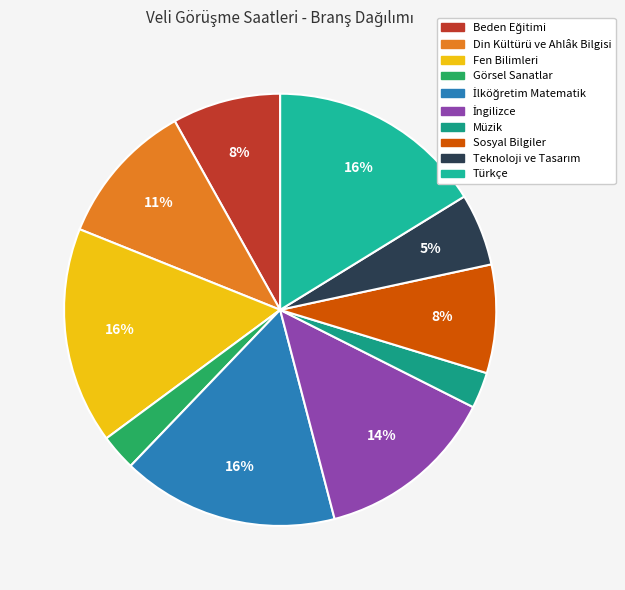

Rank the categories by value from highest to lowest.

Fen Bilimleri, İlköğretim Matematik, Türkçe, İngilizce, Din Kültürü ve Ahlâk Bilgisi, Beden Eğitimi, Sosyal Bilgiler, Teknoloji ve Tasarım, Görsel Sanatlar, Müzik